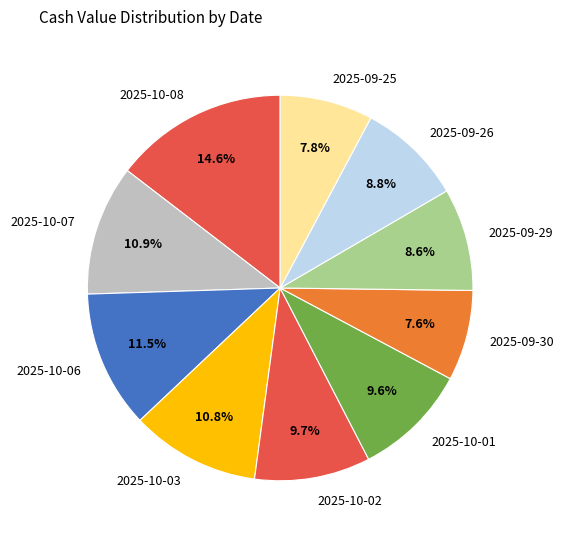

What percentage is the 2025-10-08 slice, to the nearest percent?

15%